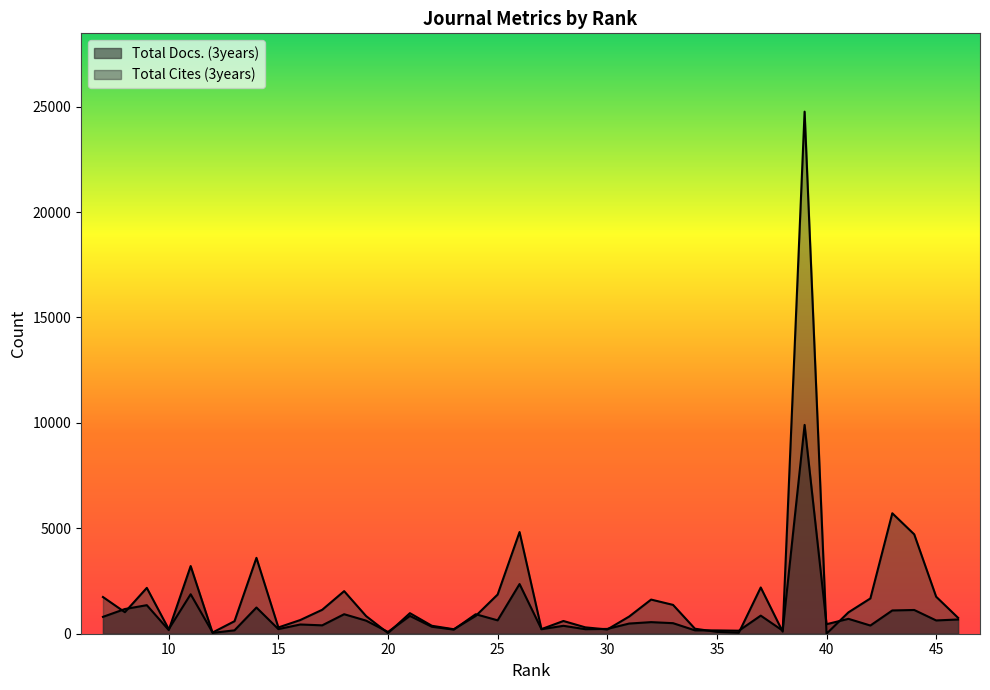

What is the total value across all series at 23?

409.7